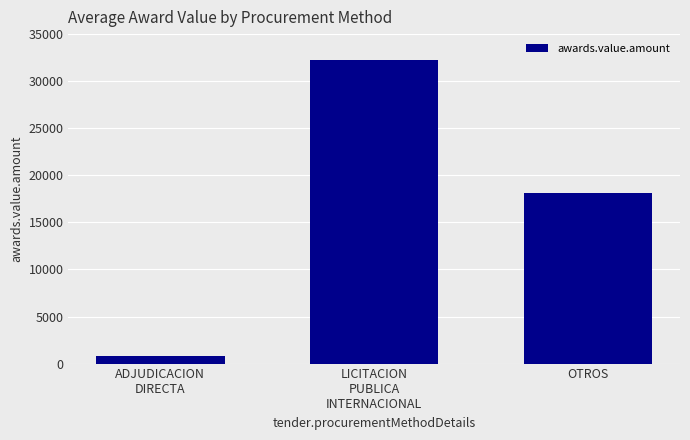

Is it true that the value at LICITACION
PUBLICA
INTERNACIONAL is 32228.3?

True